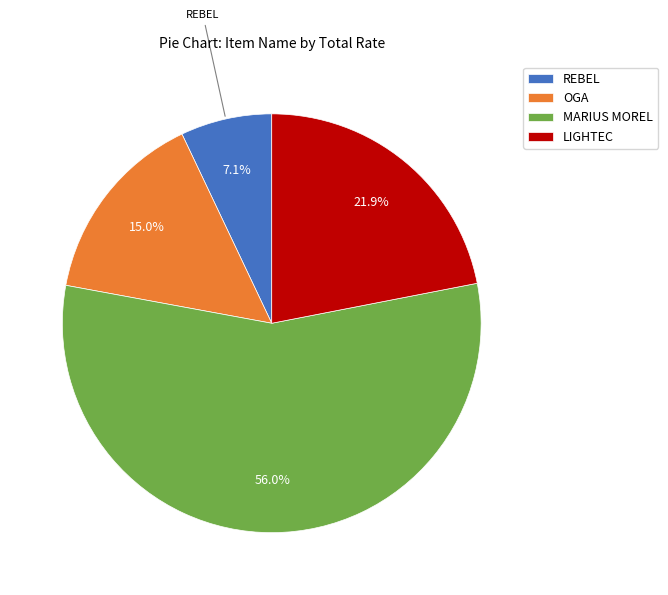

Rank the categories by value from lowest to highest.

REBEL, OGA, LIGHTEC, MARIUS MOREL